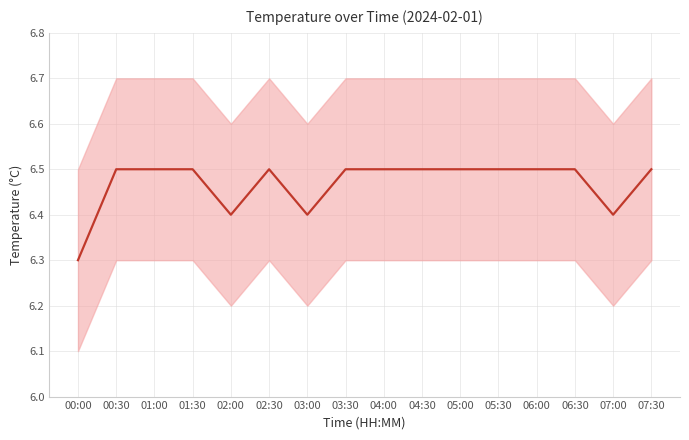

What is the sum of all values?

103.5